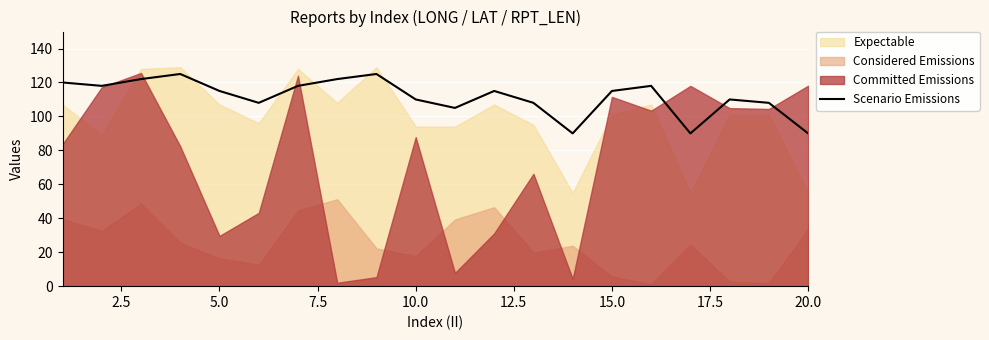

True or false: Scenario Emissions has a value of 115 at 15.0.

True